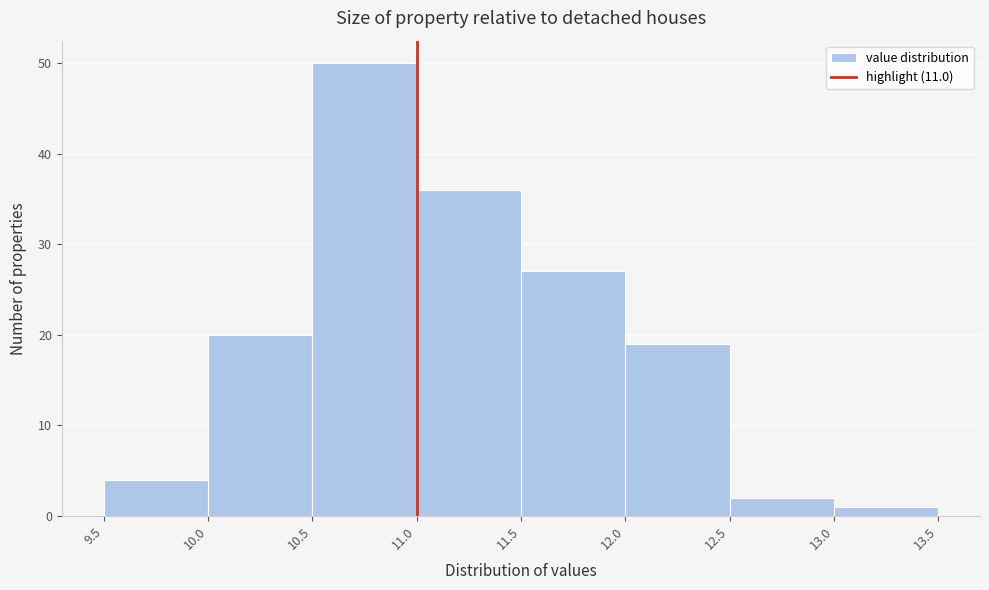

Reading left to right, transcribe this chart: for each bar, give the range it covers on the x-axis and its height. The values are not printed on the chart, so give them approximately, as read against the axis.

9.5 to 10.0: 4
10.0 to 10.5: 20
10.5 to 11.0: 50
11.0 to 11.5: 36
11.5 to 12.0: 27
12.0 to 12.5: 19
12.5 to 13.0: 2
13.0 to 13.5: 1